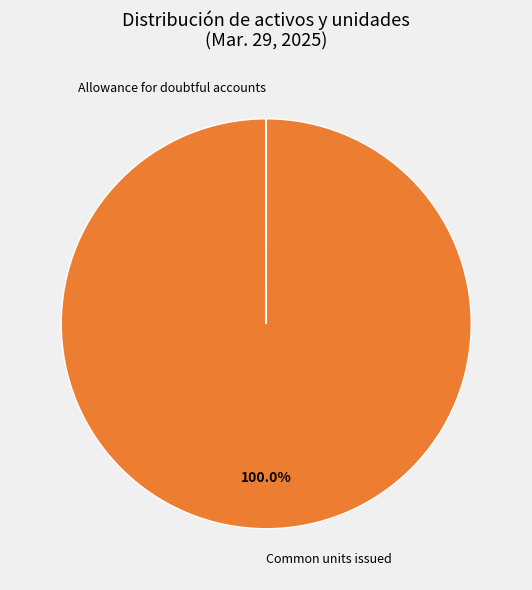

Does any single category account for the majority?

Yes